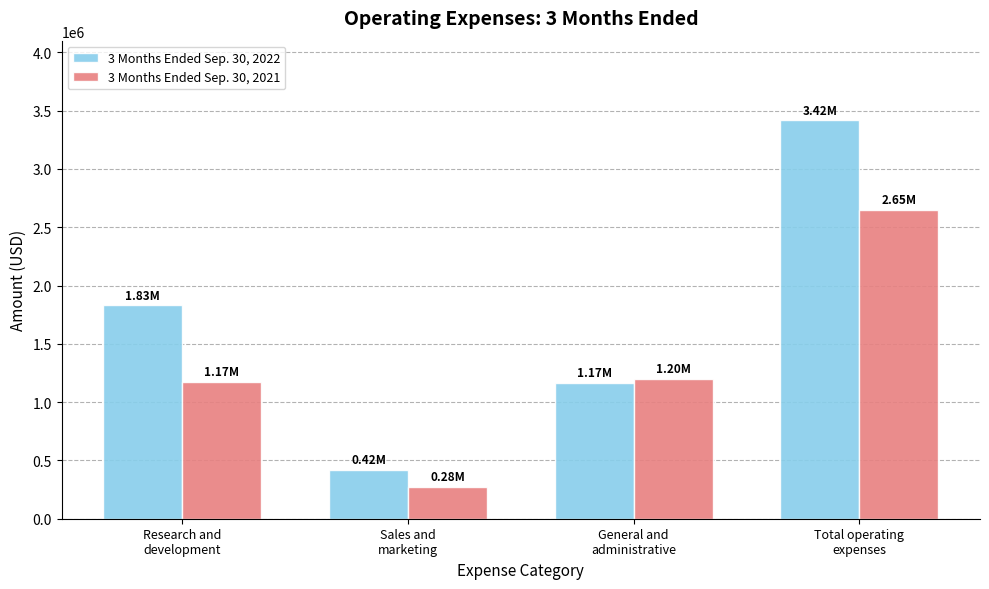

Are the bars horizontal?

No